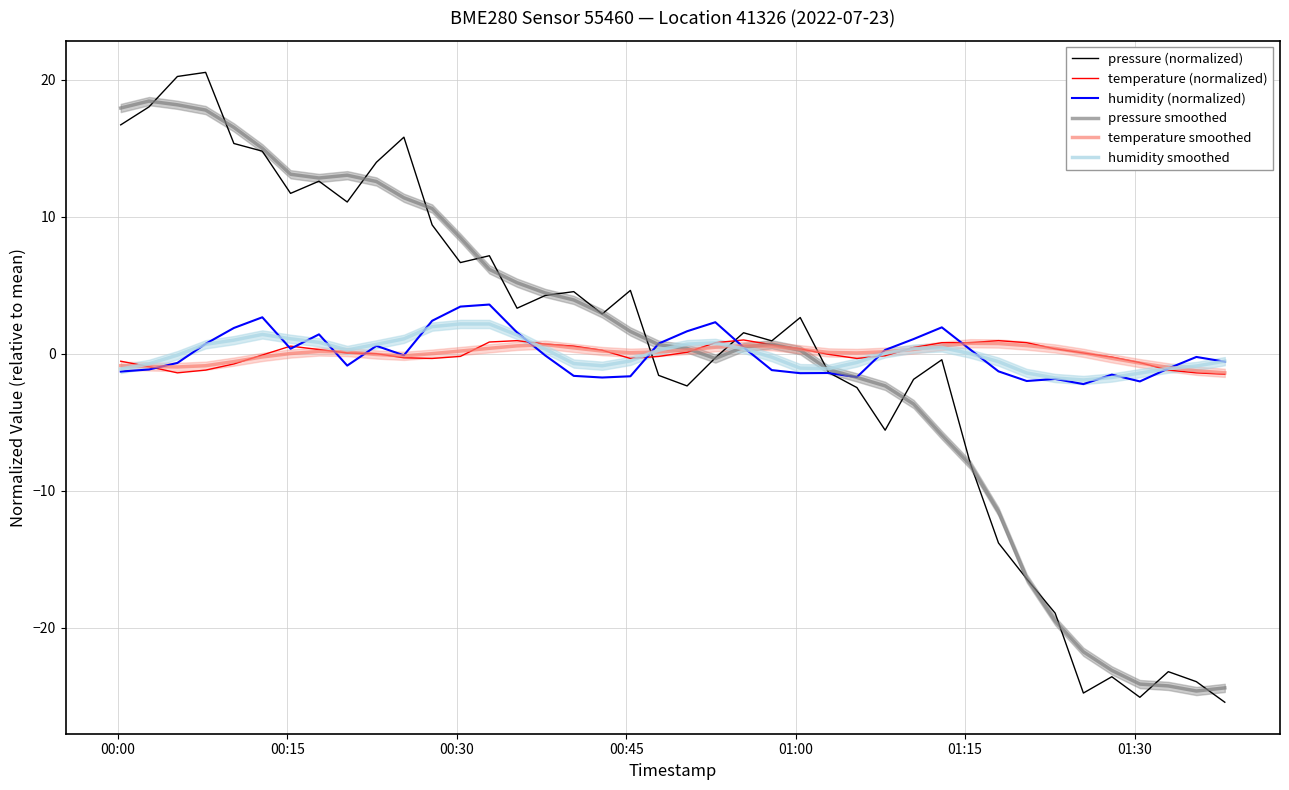

What is the lowest value of the temperature smoothed series?

-1.4